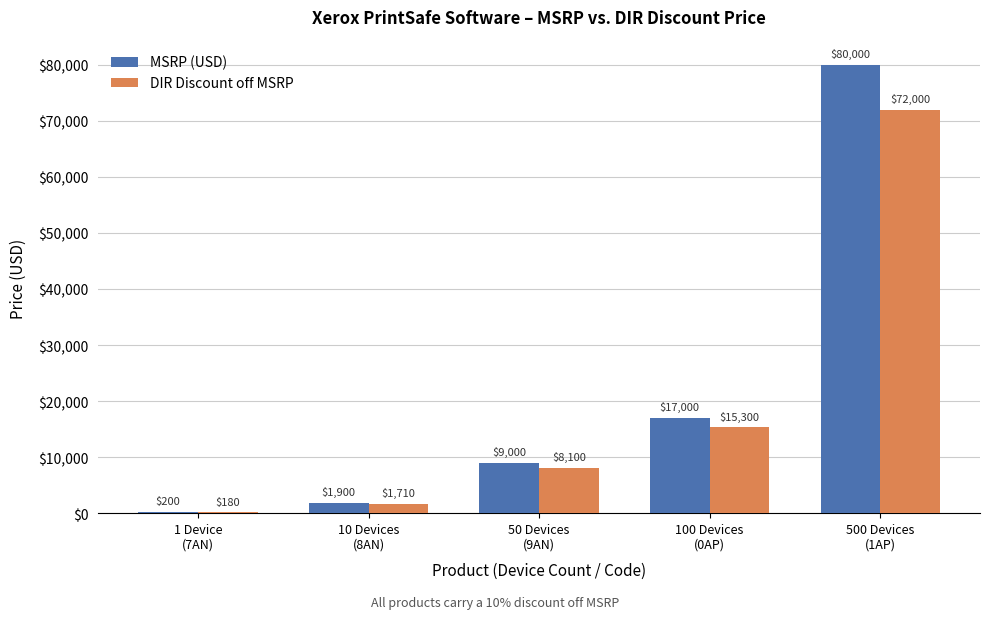

Reading right to left, transcribe all the data shown in this chart.

MSRP (USD): 500 Devices
(1AP)=80000	100 Devices
(0AP)=17000	50 Devices
(9AN)=9000	10 Devices
(8AN)=1900	1 Device
(7AN)=200
DIR Discount off MSRP: 500 Devices
(1AP)=72000	100 Devices
(0AP)=15300	50 Devices
(9AN)=8100	10 Devices
(8AN)=1710	1 Device
(7AN)=180